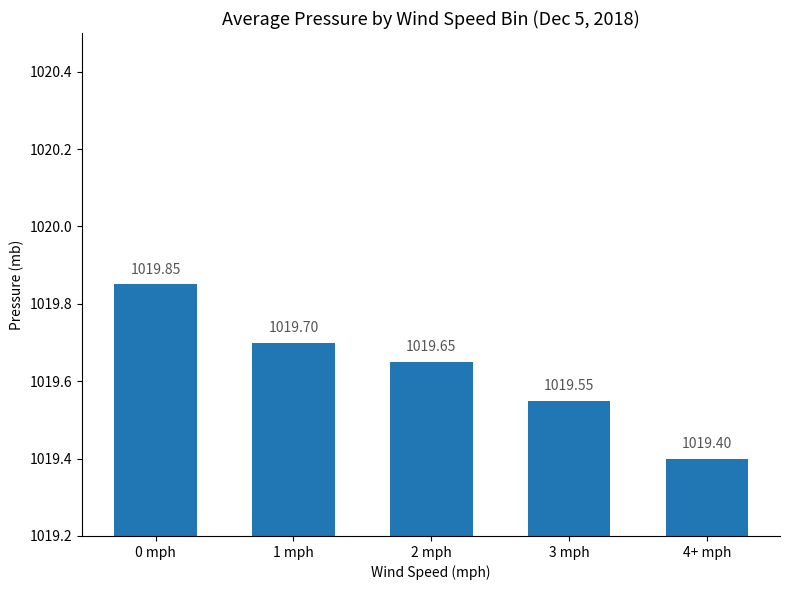

The value at 3 mph is 1656.1. True or false?

False